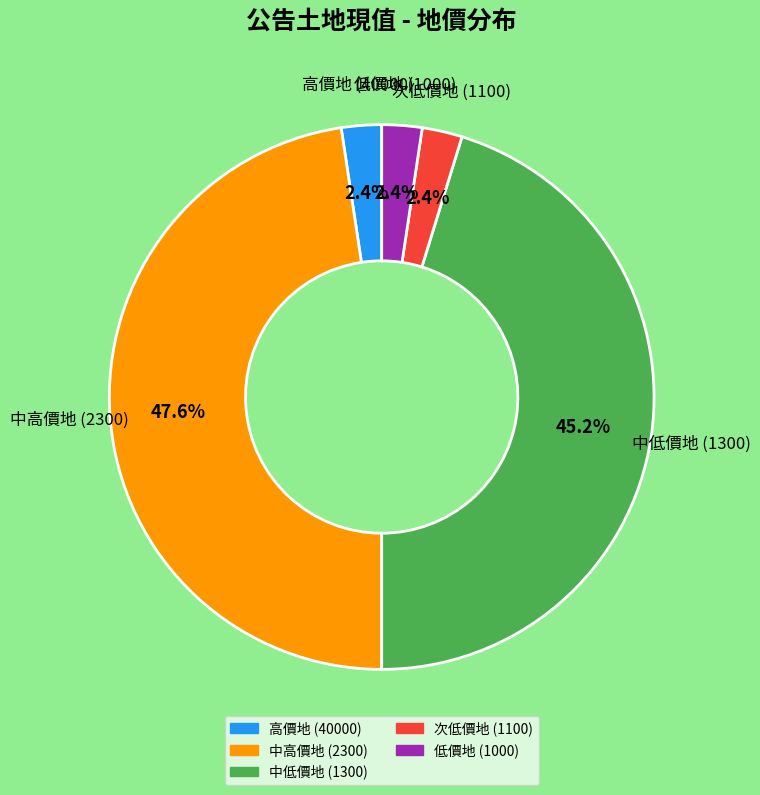

Is there a majority slice in this chart?

No